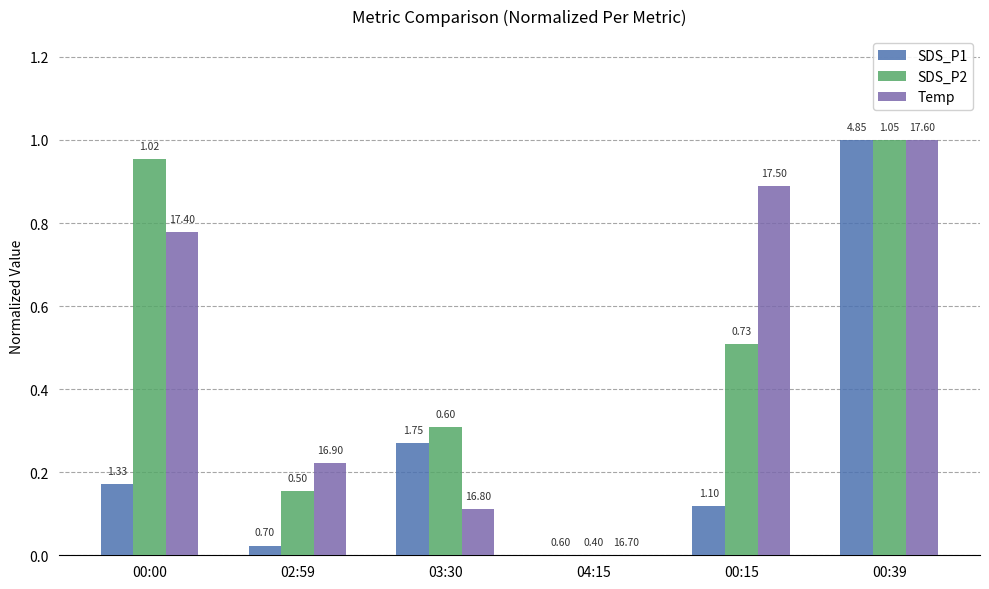

What is the label of the 6th bar from the left?

00:39